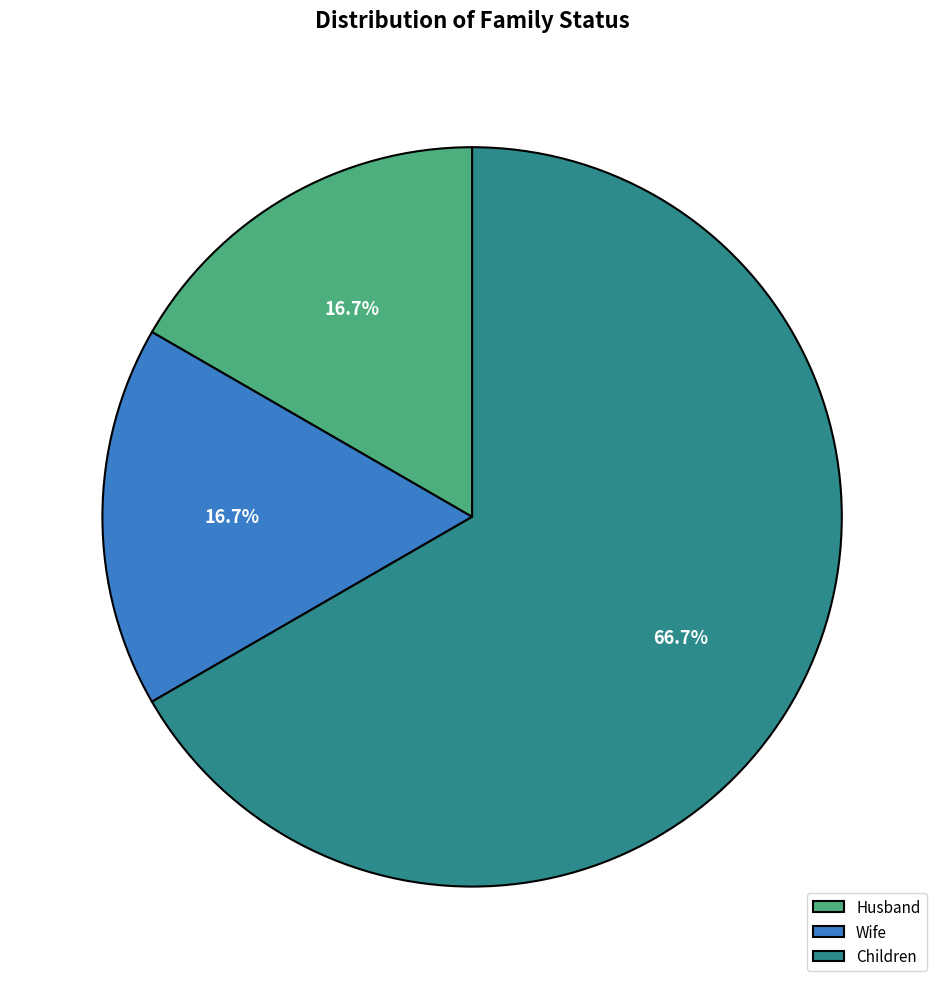

Which slice is the largest?

Children